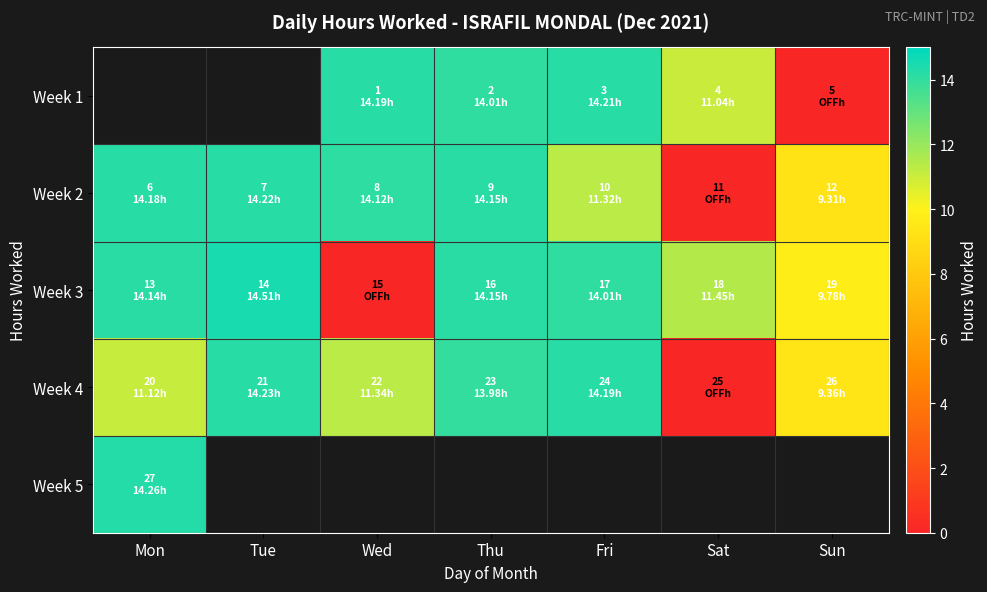

True or false: Week 3 has a value of 14.2 at Thu.

True